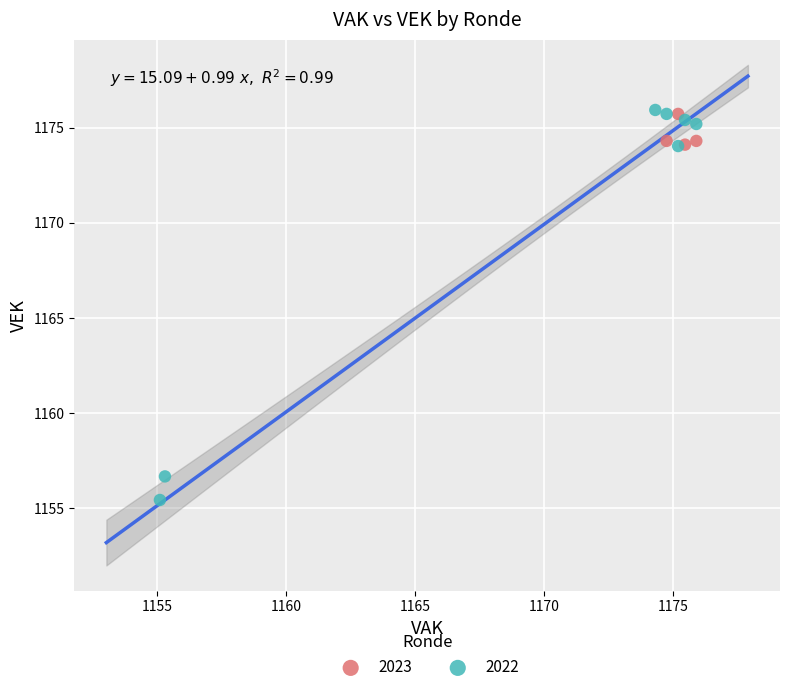

Which series contains the lowest Y value?

2022